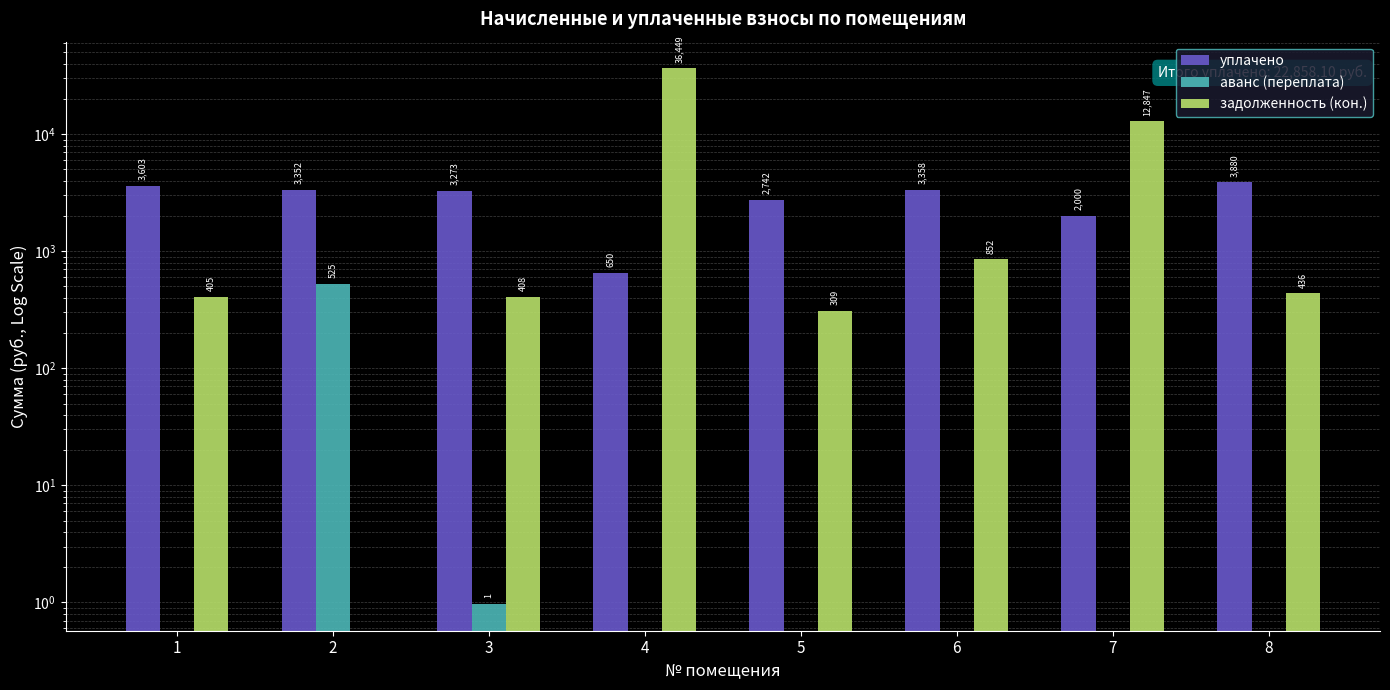

Rank the series at 3 from highest to lowest value.

уплачено, задолженность (кон.), аванс (переплата)